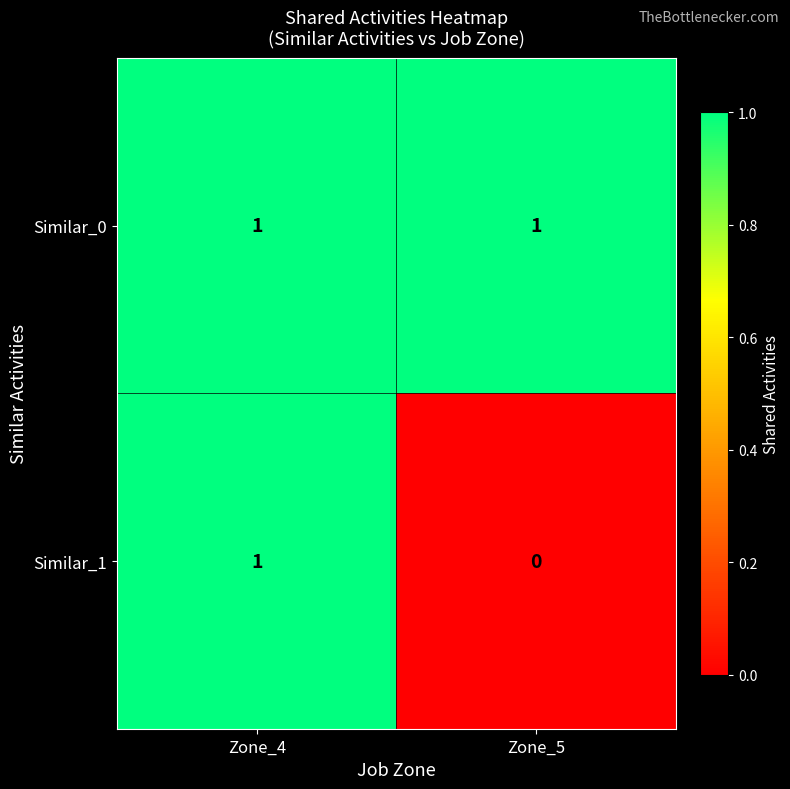

Between Zone_4 and Zone_5, which series saw the biggest shift?

Similar_1